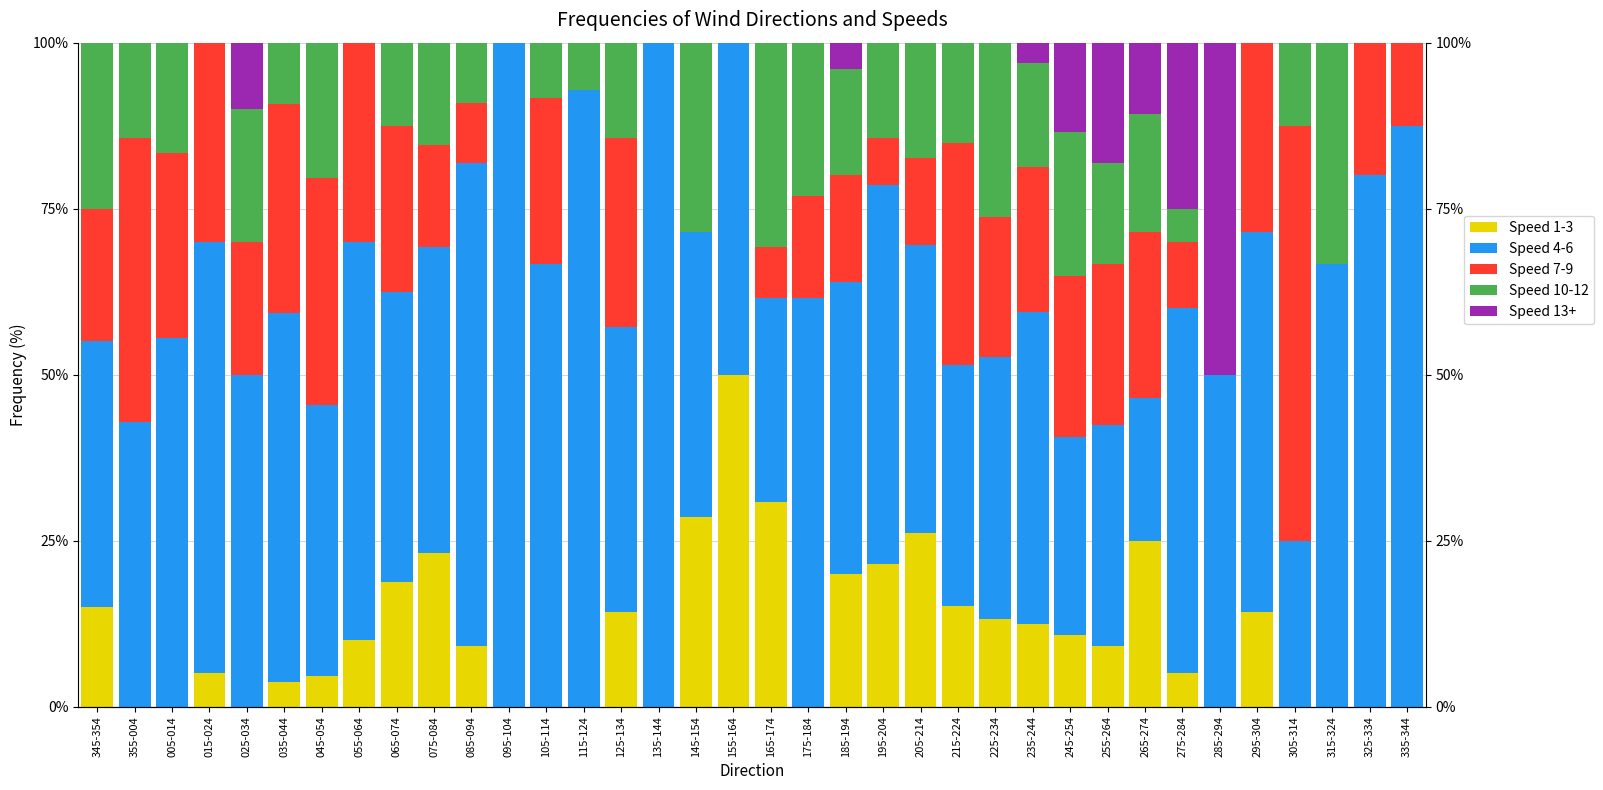

Is the value of Speed 13+ at 205-214 greater than the value of Speed 10-12 at 035-044?

No